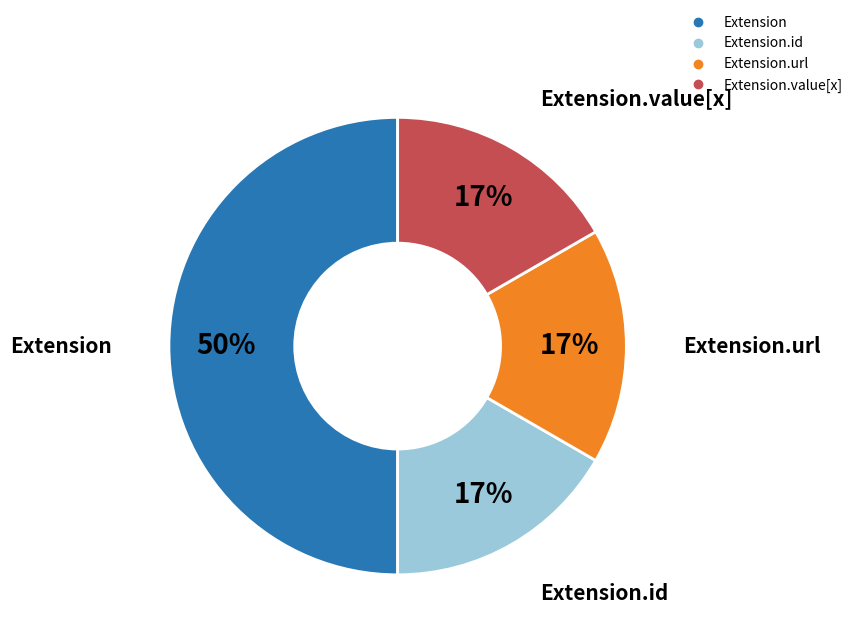

To the nearest percent, what is the difference between the largest and smallest slice percentages?

33%